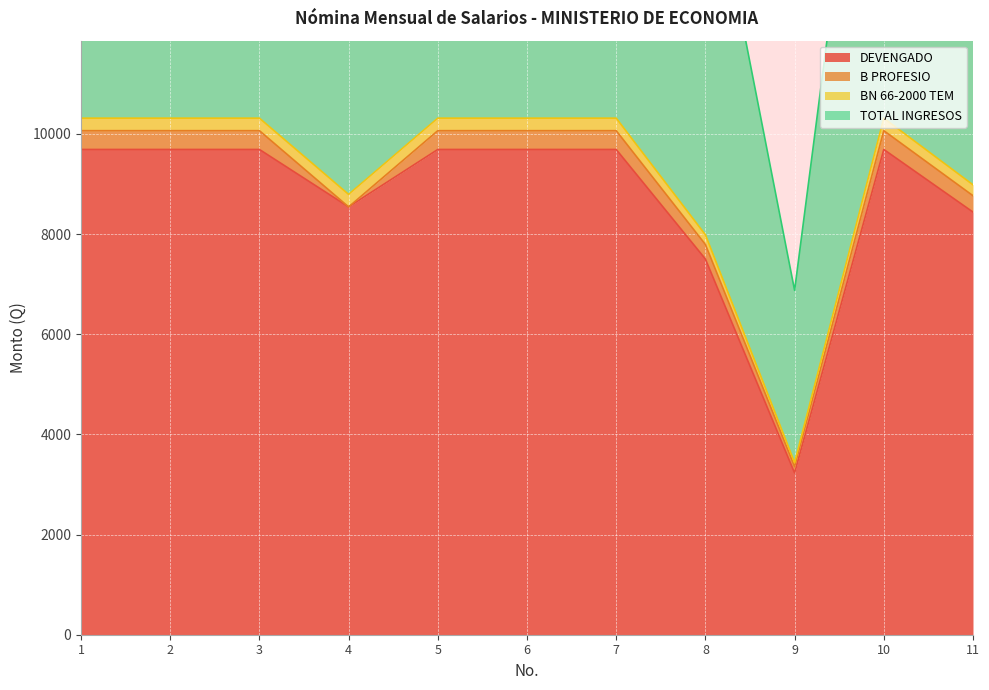

The value of DEVENGADO at 6 is 4688.0. True or false?

False